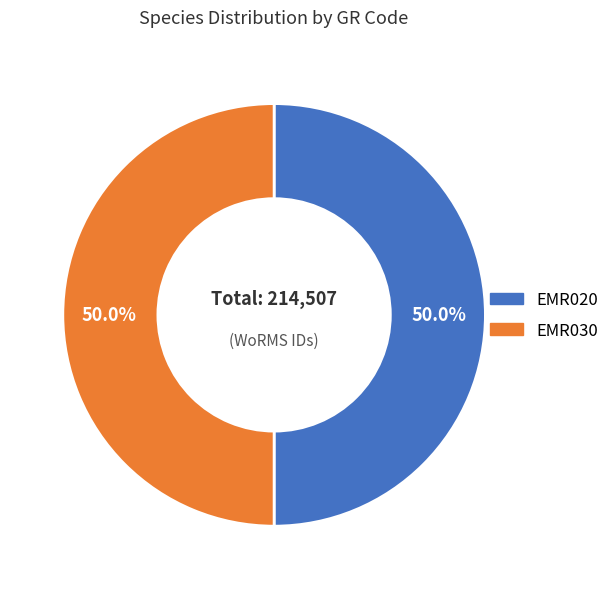

Count the number of slices in the pie.

2